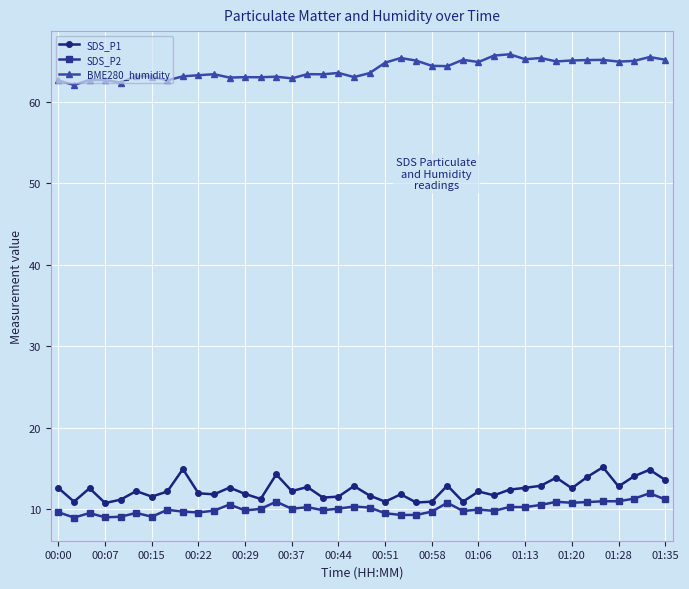

At how many categories does at least one series exceed 24?

40